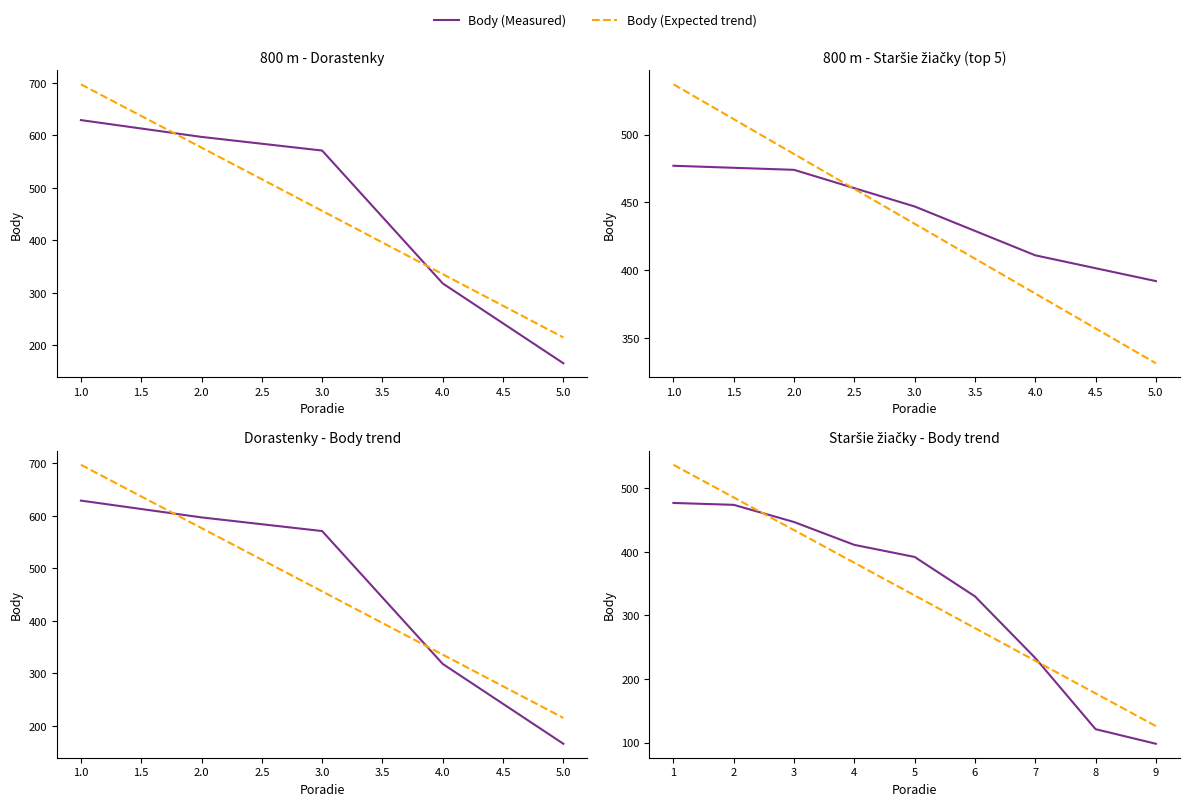

True or false: Body (Expected trend) has a value of 37.0 at 9.

False